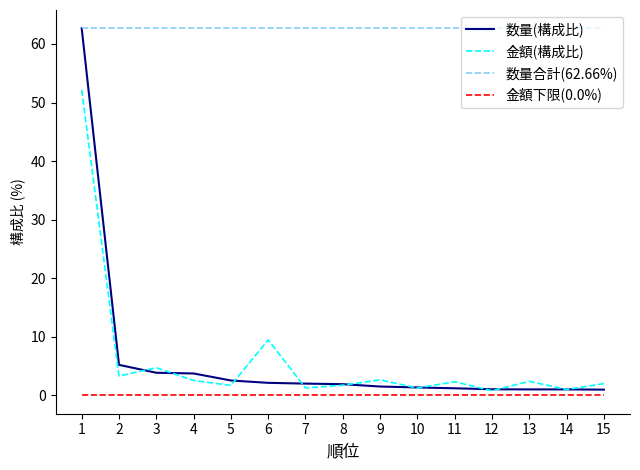

Which series has the largest total across all categories?

数量合計(62.66%)